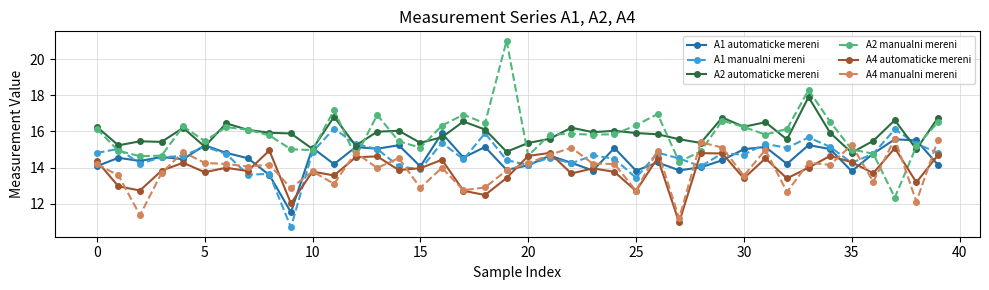

At how many categories does at least one series exceed 20?

1